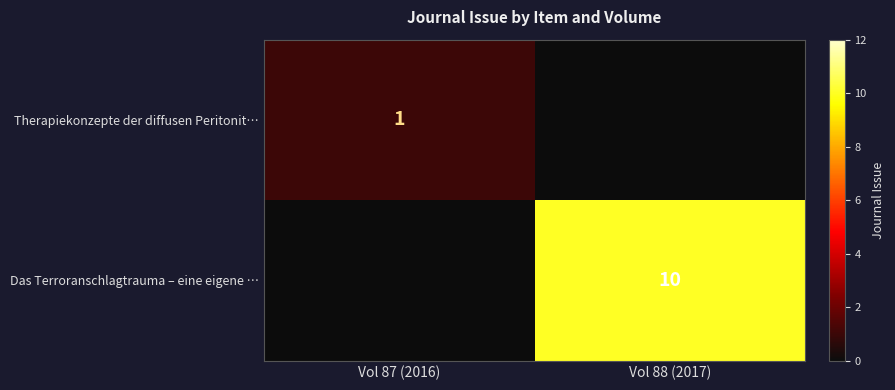

Is the value of Therapiekonzepte der diffusen Peritonit… at Vol 87 (2016) greater than the value of Das Terroranschlagtrauma – eine eigene … at Vol 88 (2017)?

No